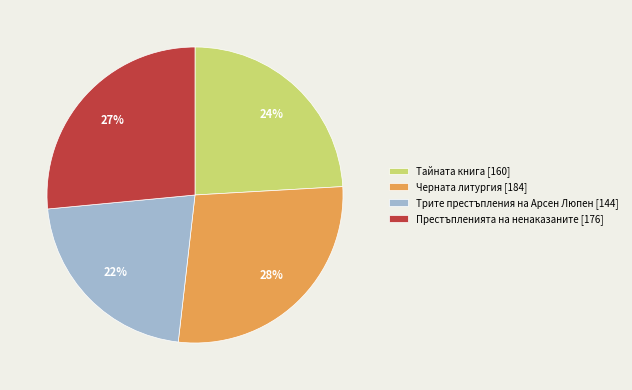

What percentage is the Тайната книга [160] slice, to the nearest percent?

24%